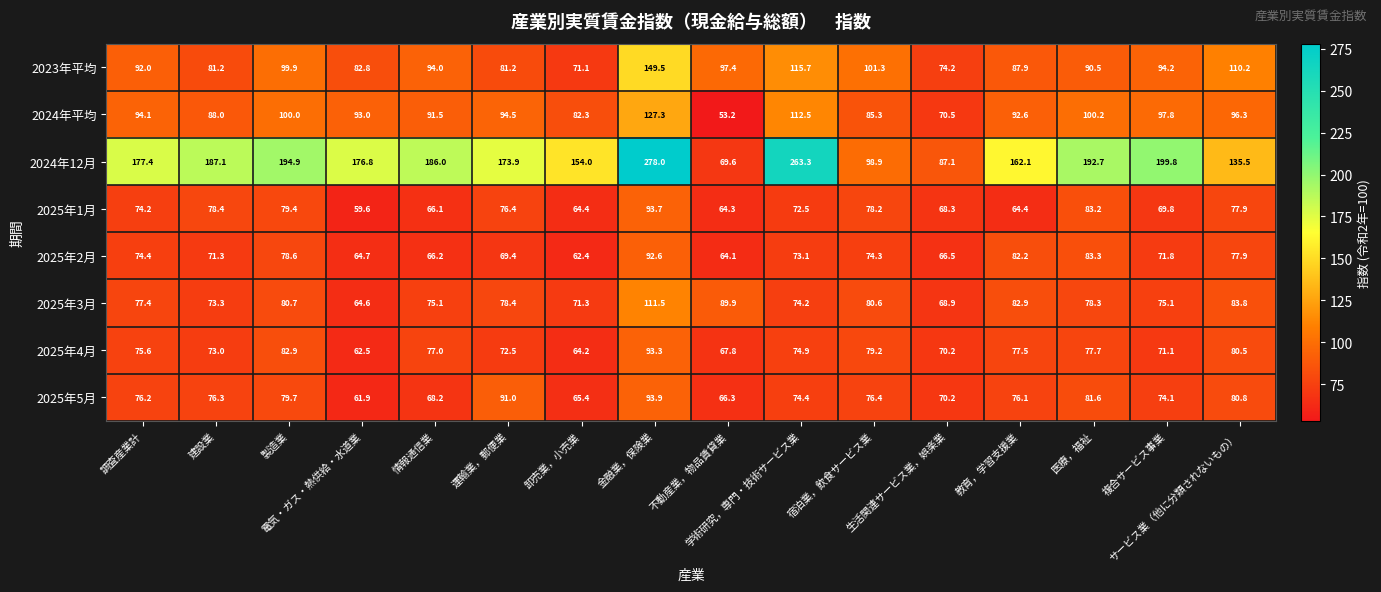

What is the sum of all 2025年4月 values?

1199.9